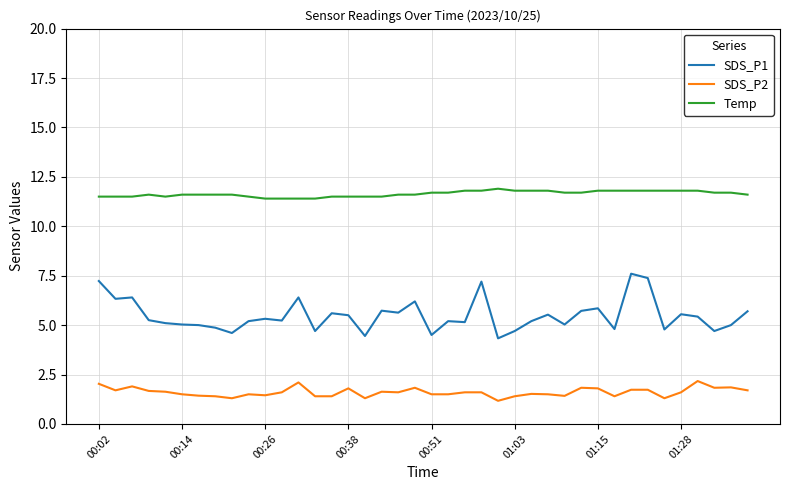

Rank the series by their maximum value, from highest to lowest.

Temp, SDS_P1, SDS_P2